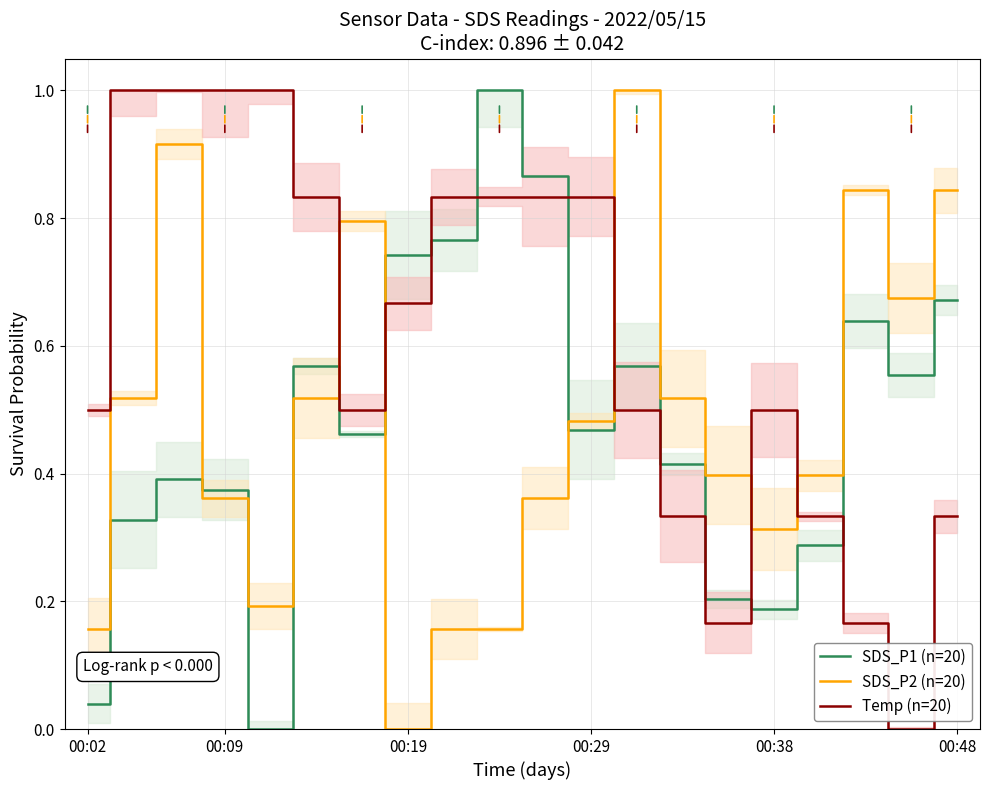

Which series has the largest total across all categories?

Temp (n=20)